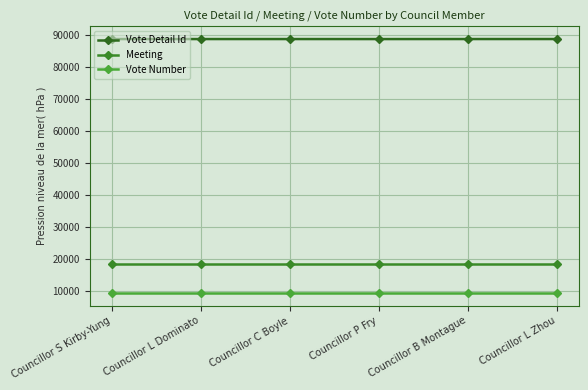

Reading left to right, what are all the values shown in this chart?

Vote Detail Id: 88753	88754	88756	88751	88758	88761
Meeting: 18446	18446	18446	18446	18446	18446
Vote Number: 9306	9306	9306	9306	9306	9306